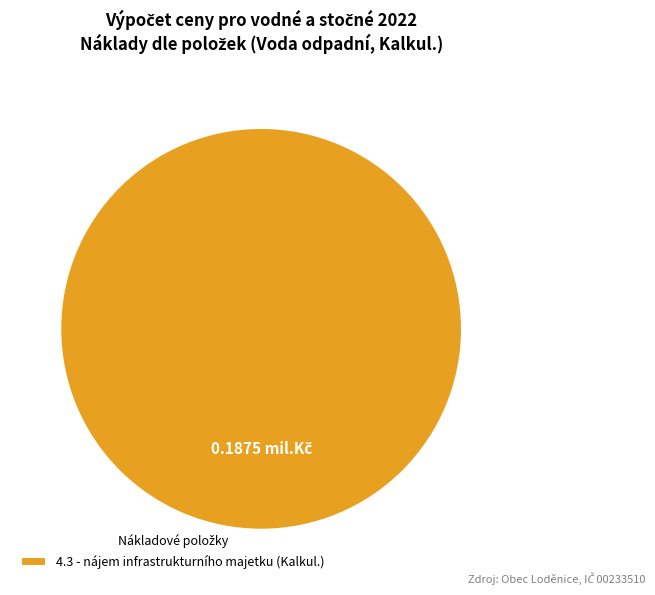

Rank the categories by value from lowest to highest.

4.3 - nájem infrastrukturního majetku (Kalkul.)